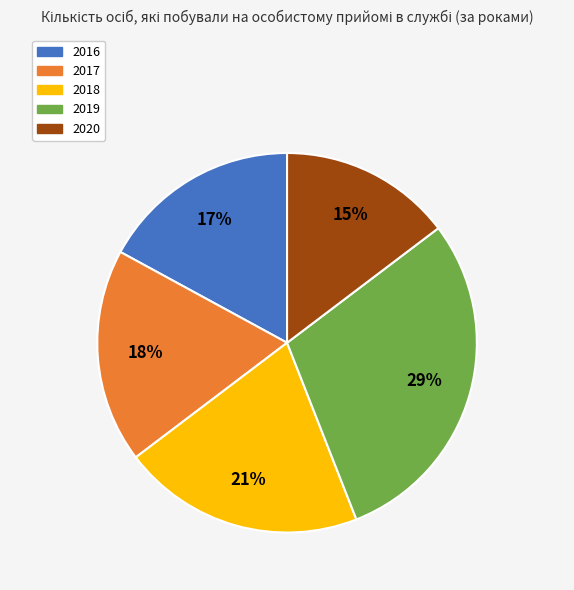

To the nearest percent, what percentage of the pie is 2018?

21%